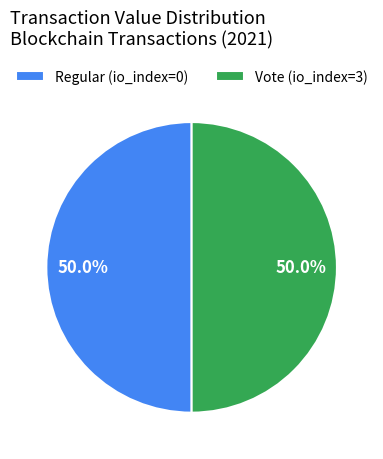

Approximately how many times larger is the value at Vote (io_index=3) compared to Regular (io_index=0)?

1.0